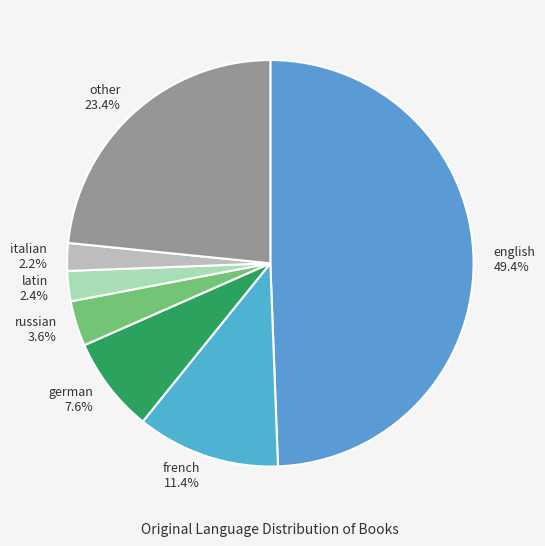

Combined, do german 7.6% and english 49.4% account for over 50%?

Yes